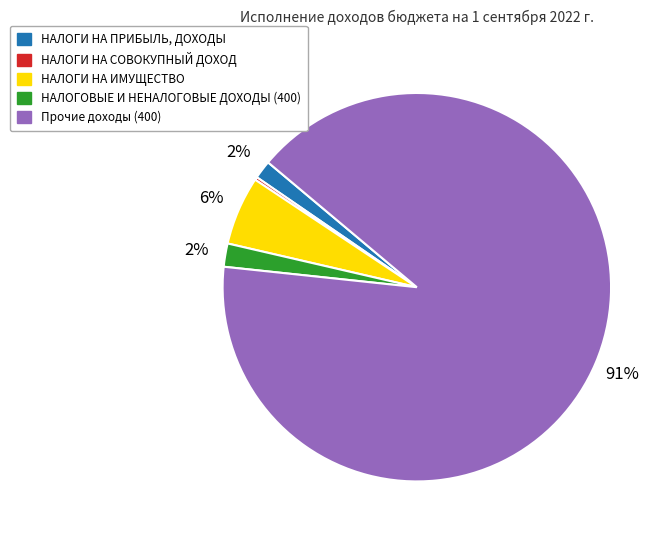

To the nearest percent, what portion does НАЛОГИ НА ПРИБЫЛЬ, ДОХОДЫ represent?

2%